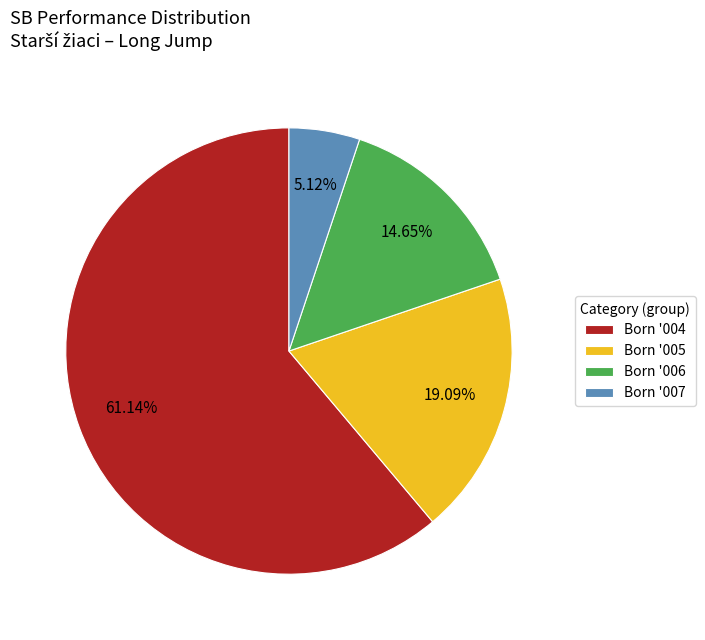

Count the number of slices in the pie.

4